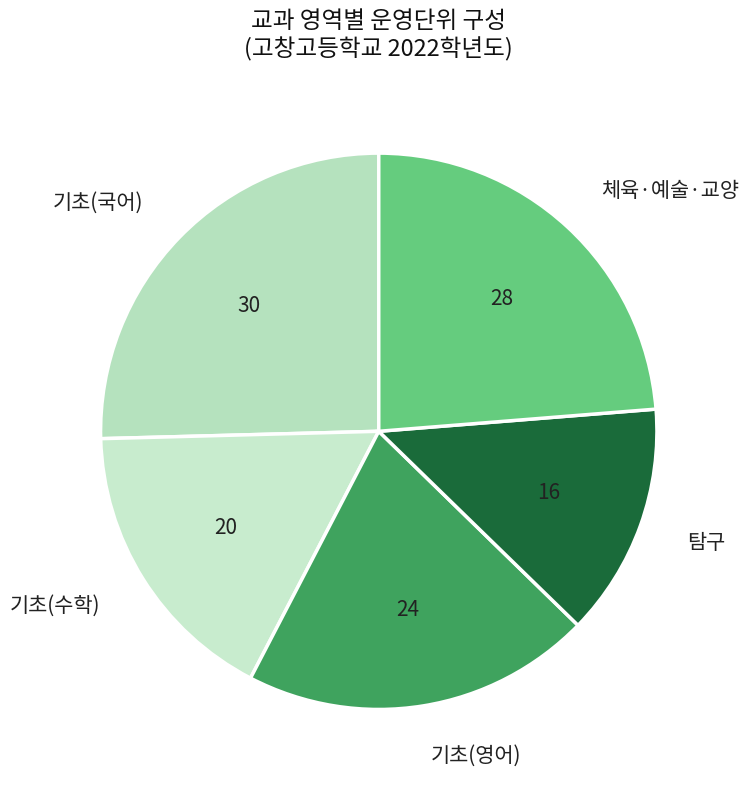

Do 탐구 and 기초(수학) together represent more than half of the pie?

No